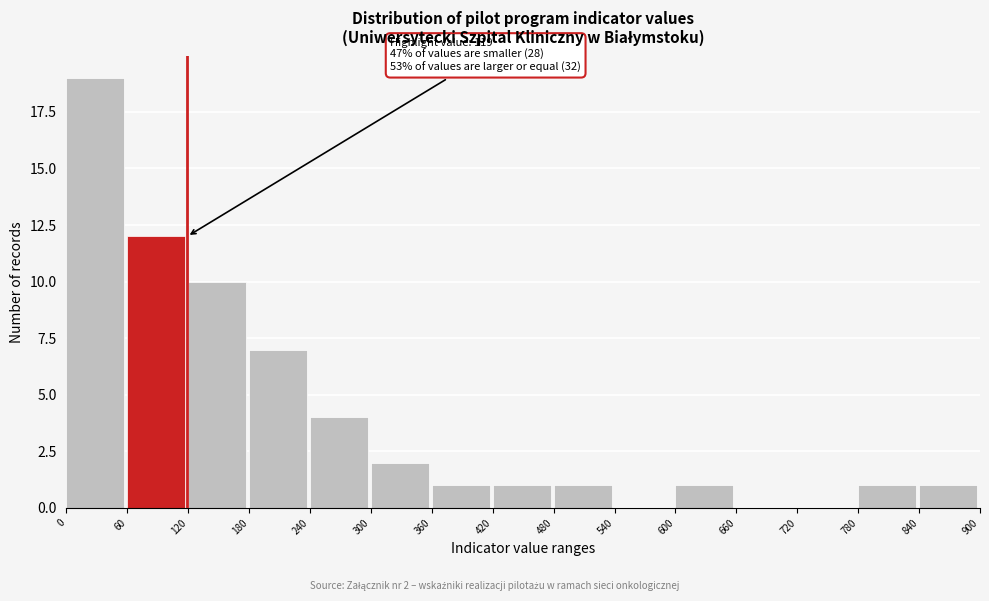

Which range on the x-axis has the tallest bar?

0 to 60